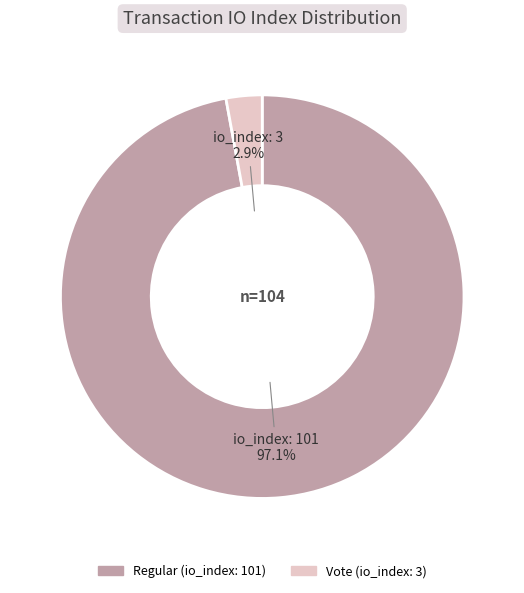

Is there any slice that represents more than half of the pie?

Yes